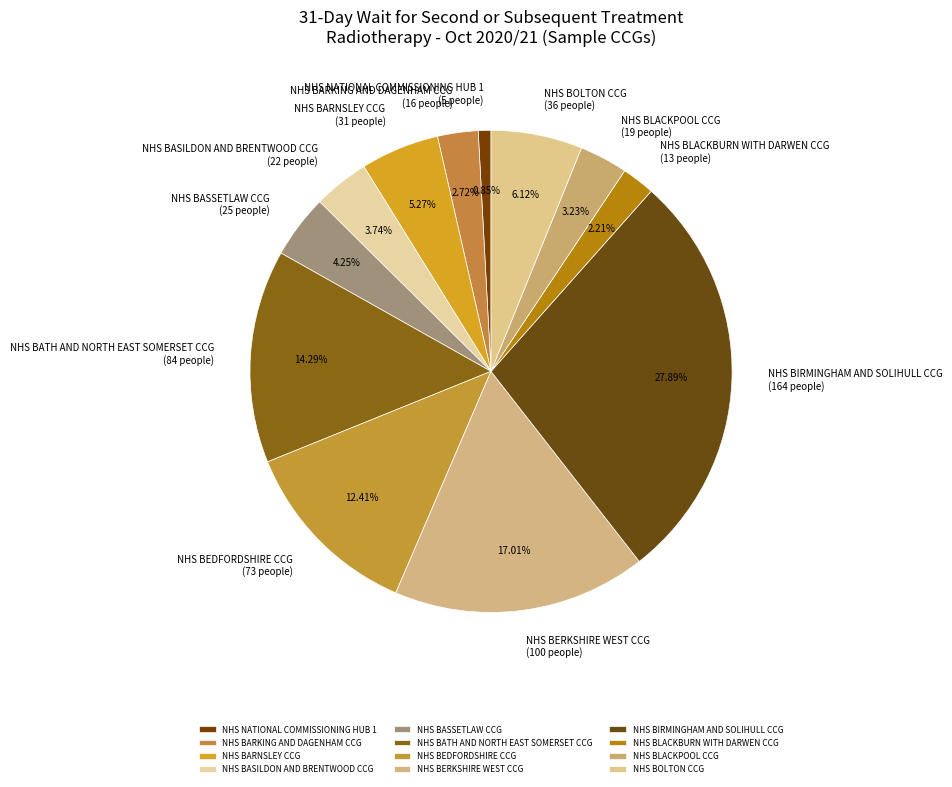

What is the ratio of the value at NHS BEDFORDSHIRE CCG to the value at NHS BASILDON AND BRENTWOOD CCG?

3.3